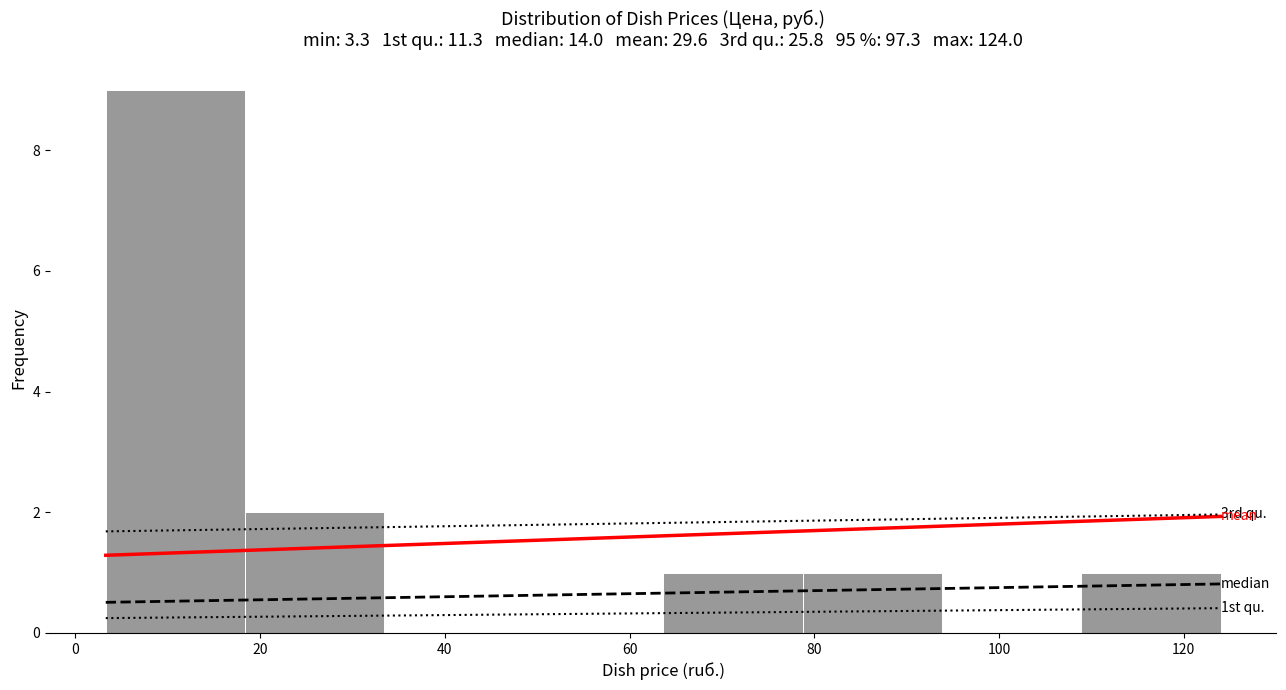

Which range on the x-axis has the tallest bar?

4 to 18